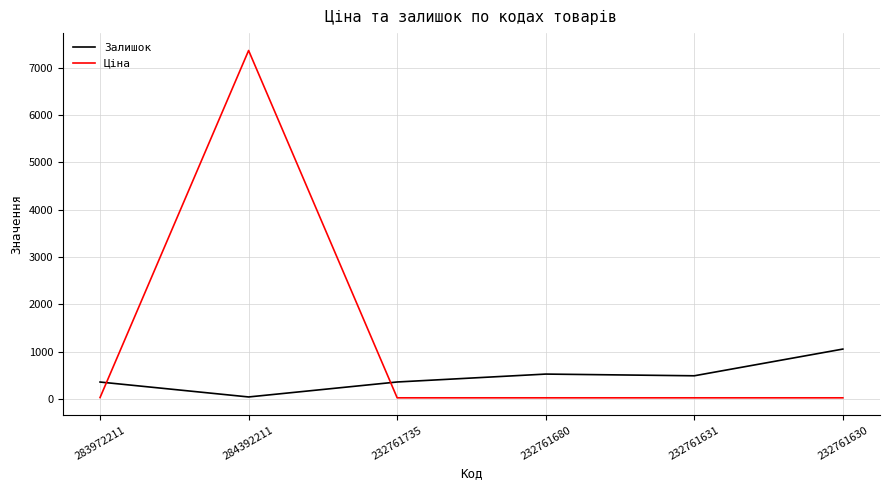

True or false: Ціна and Залишок cross at least once.

True